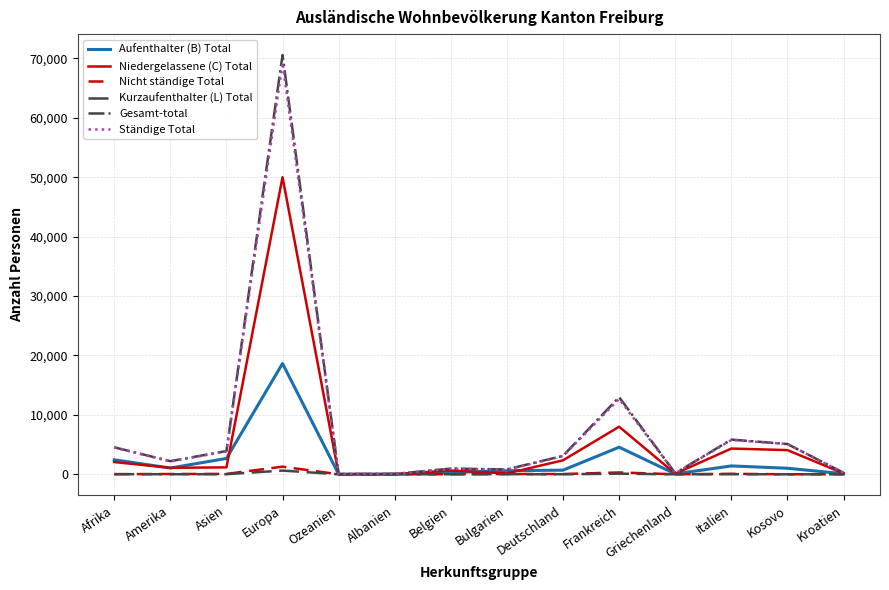

Does the chart display data point markers on the line(s)?

No